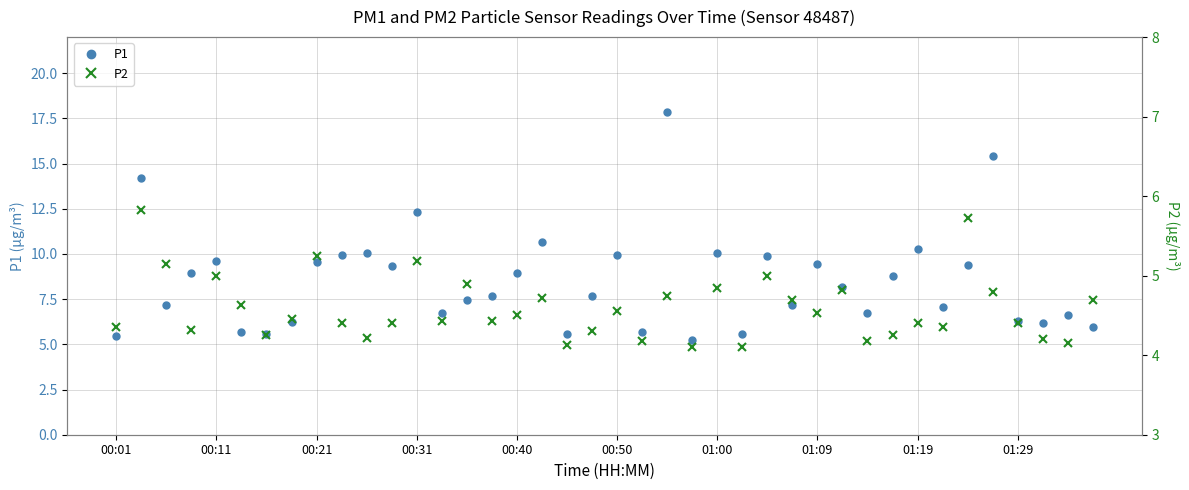

What is the highest value of the P1 series?

17.8